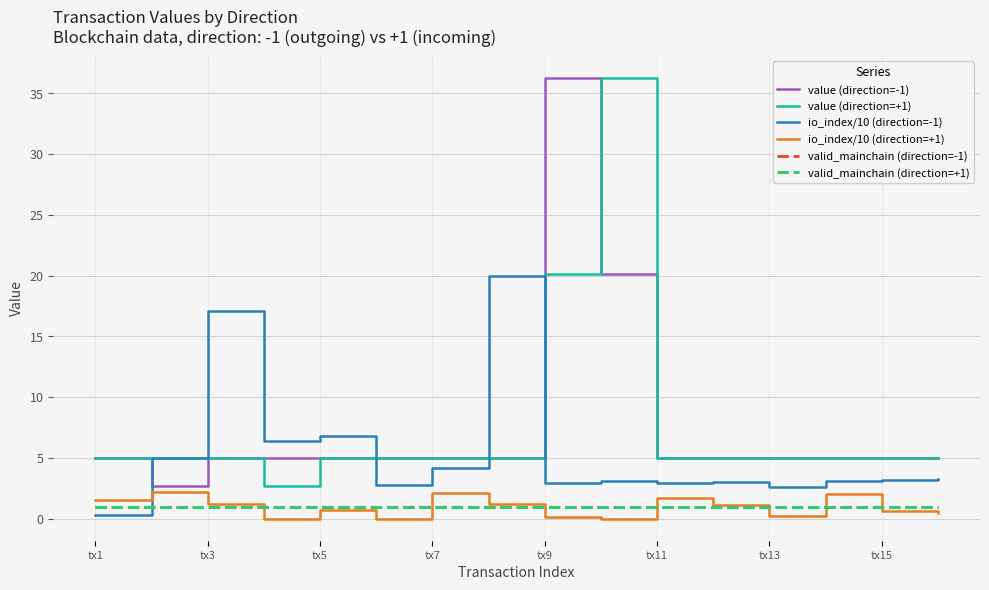

Does the chart have visible grid lines?

Yes